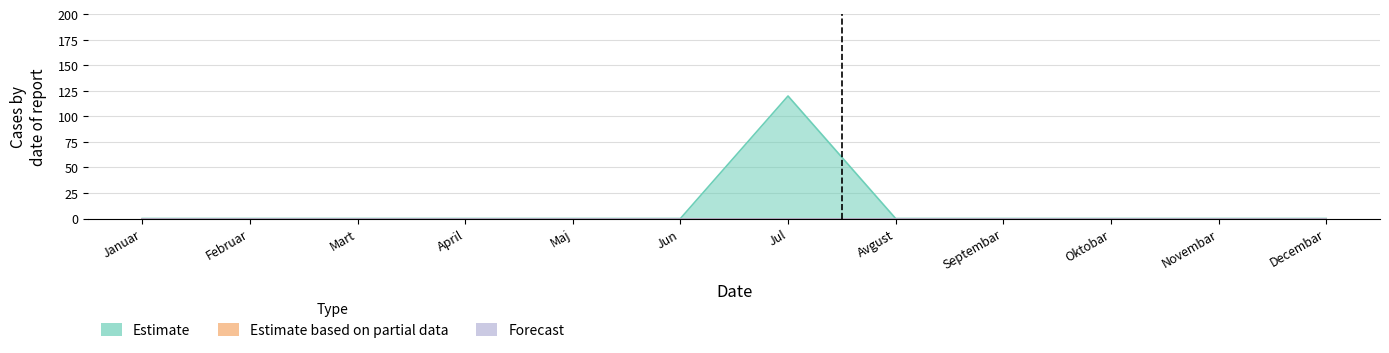

At which category is the sum across all series the highest?

Jul